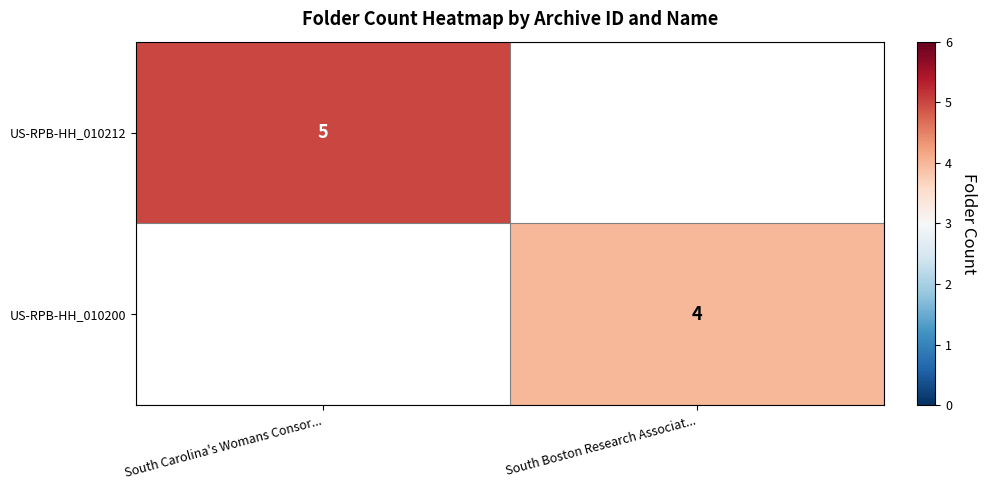

The US-RPB-HH_010212 series shows 2 at South Carolina's Womans Consor.... True or false?

False